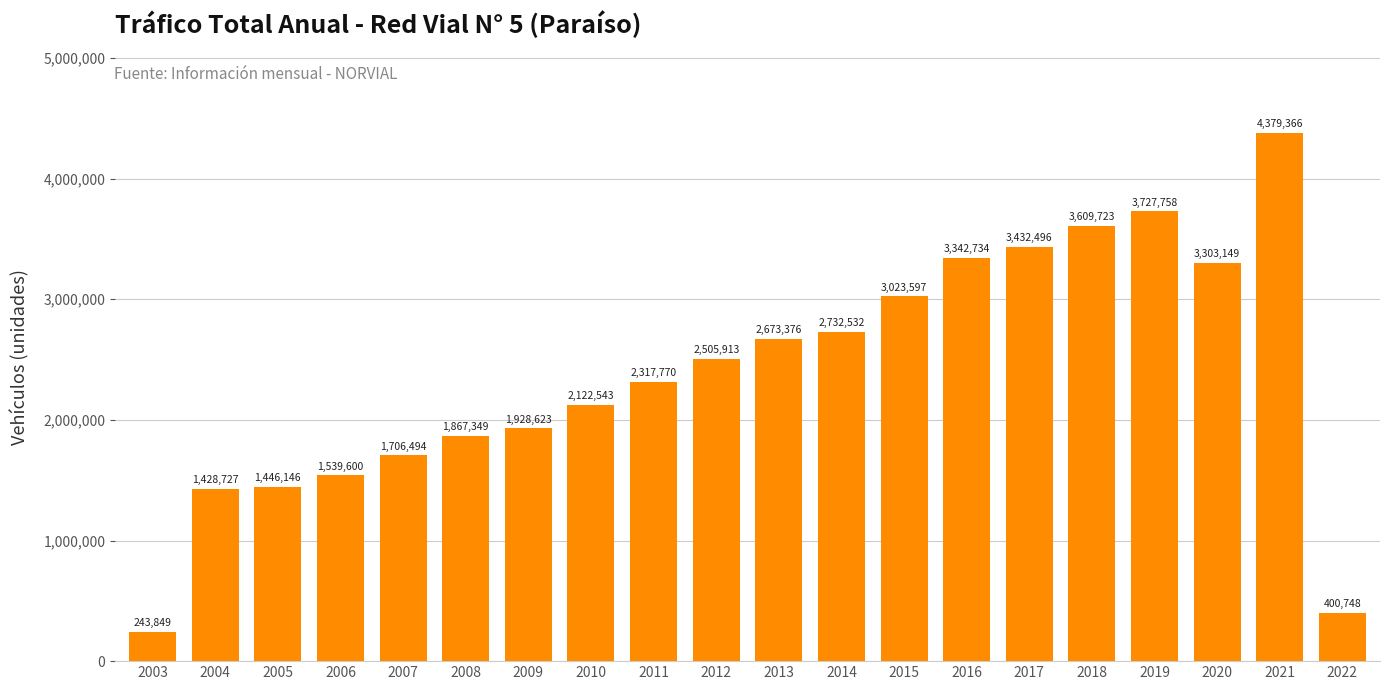

What is the minimum value shown in the chart?

243849